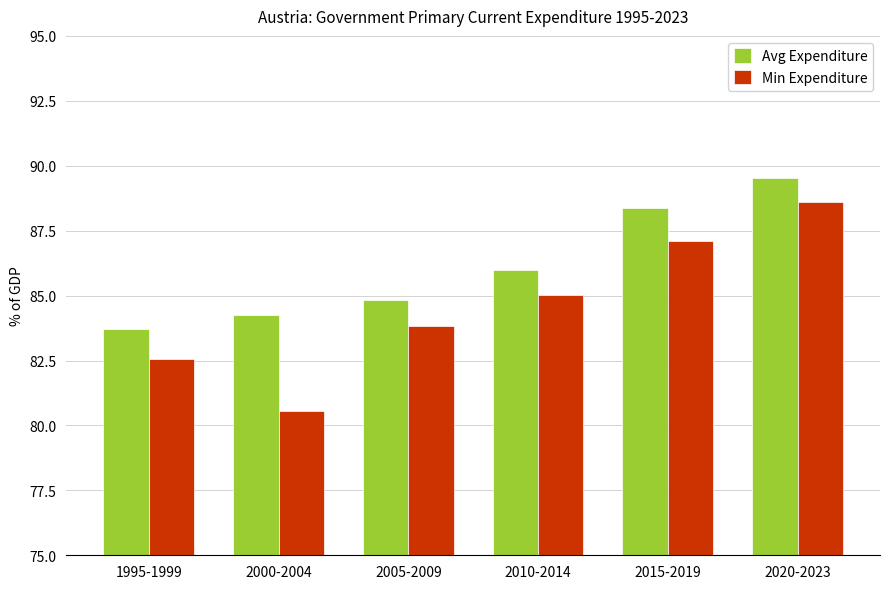

Rank the series at 2010-2014 from lowest to highest value.

Min Expenditure, Avg Expenditure